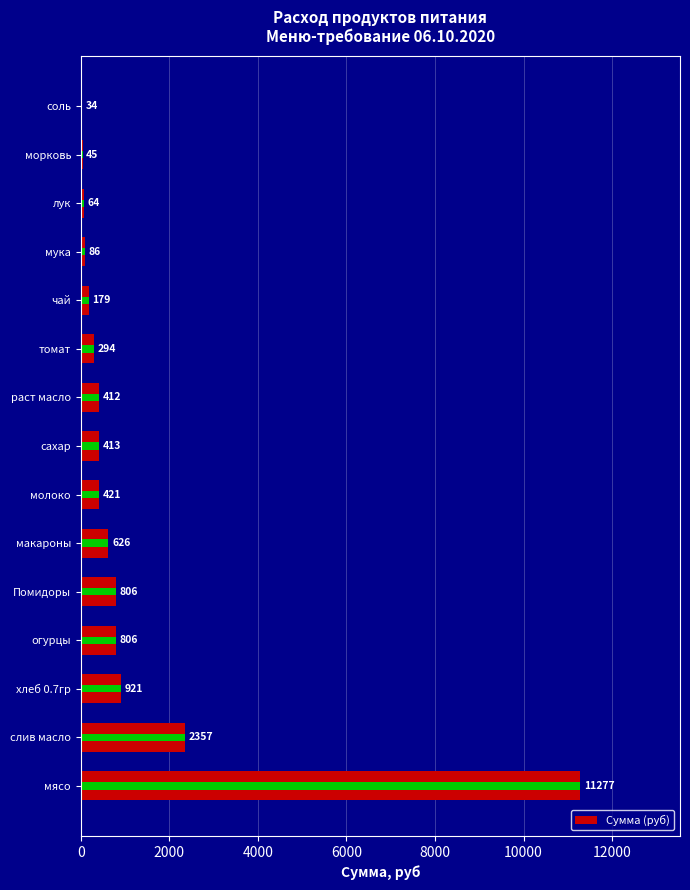

What is the minimum value shown in the chart?

34.4